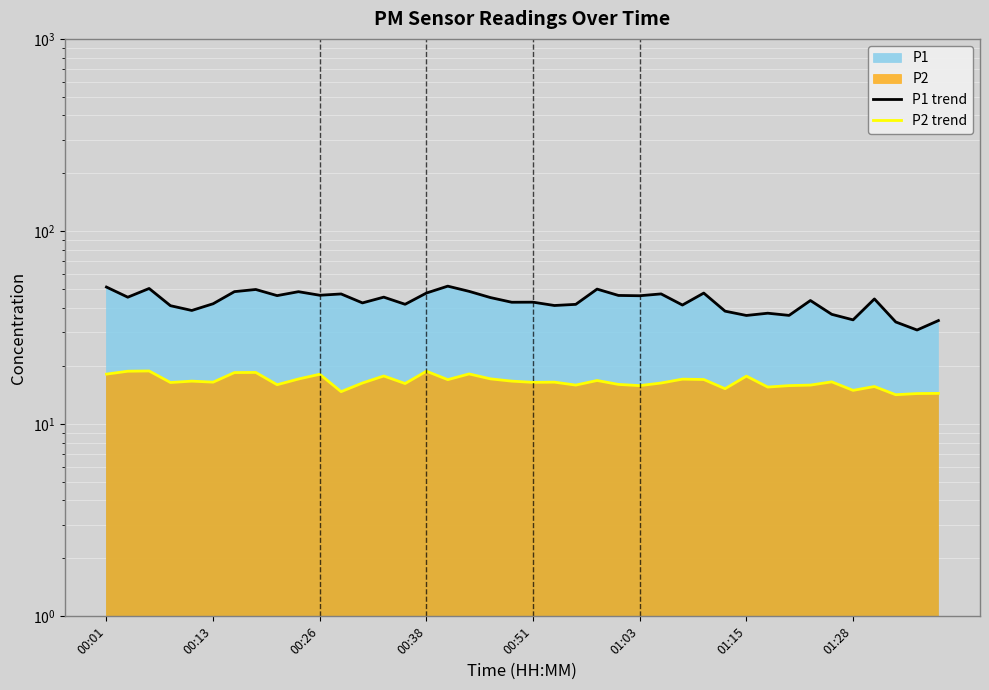

Reading right to left, extract all data points from this chart.

P1 trend: 34.4	30.7	33.8	44.6	34.7	37.1	43.7	36.6	37.6	36.6	38.5	47.8	41.4	47.3	46.3	46.5	50.1	41.8	41.2	42.9	42.8	45.3	48.8	51.9	47.8	41.8	45.5	42.5	47.3	46.6	48.6	46.4	49.9	48.6	42.1	38.8	41.1	50.5	45.5	51.4
P2 trend: 14.4	14.4	14.2	15.6	14.9	16.5	15.9	15.8	15.5	17.7	15.2	17.0	17.1	16.3	15.8	16.0	16.8	15.9	16.5	16.4	16.7	17.1	18.2	17.0	18.8	16.2	17.7	16.3	14.7	18.1	17.1	16.0	18.5	18.5	16.5	16.7	16.4	18.8	18.8	18.1